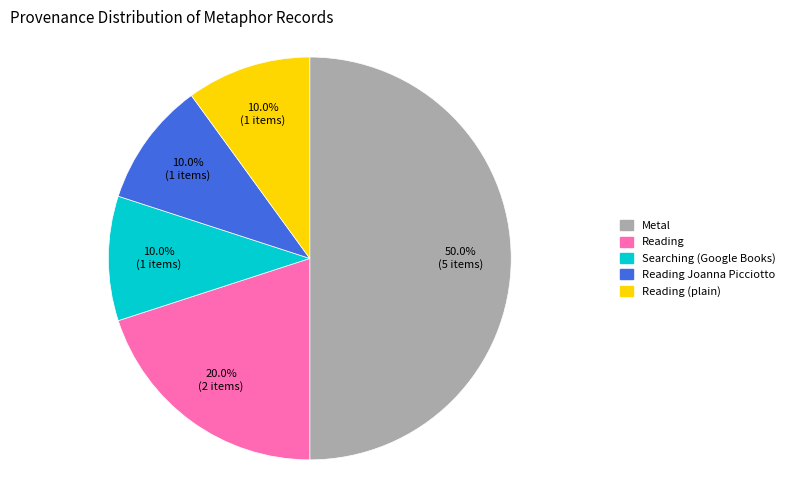

Is there any slice that represents more than half of the pie?

No